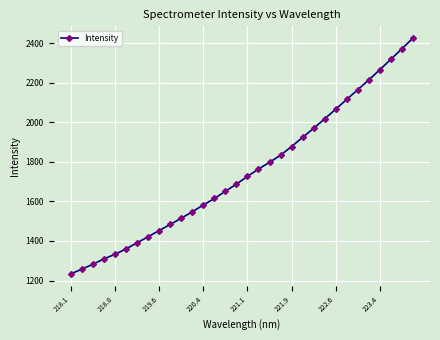

What is the maximum value shown in the chart?

2425.3